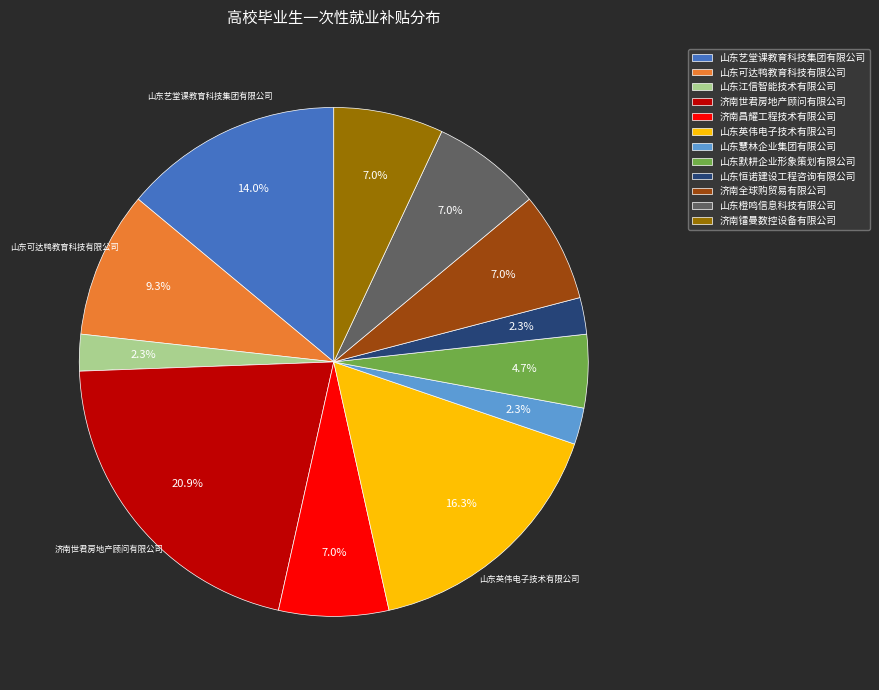

True or false: 济南昌耀工程技术有限公司 accounts for 19% of the total.

False